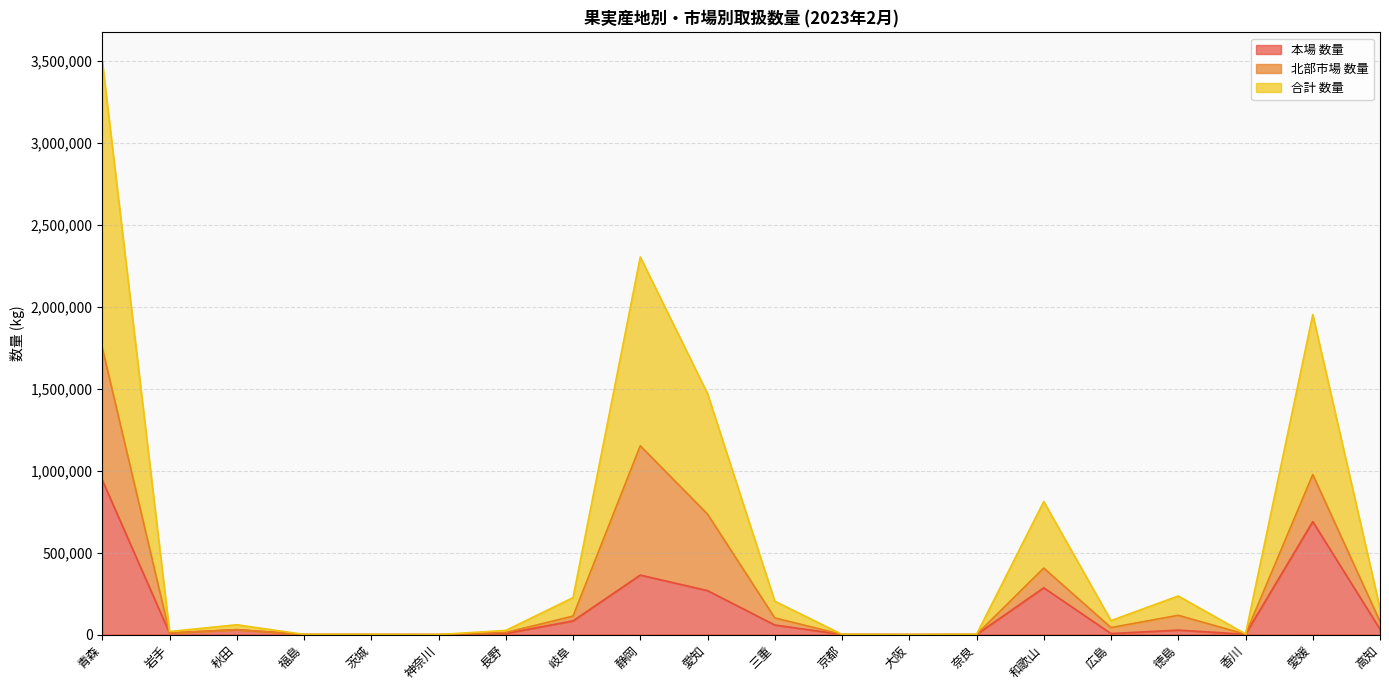

Where is 合計 数量 nearest to the value 874872?

愛媛